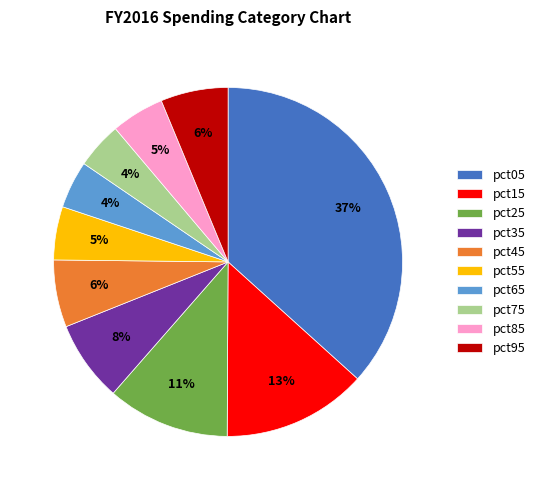

What percentage is the pct65 slice, to the nearest percent?

4%